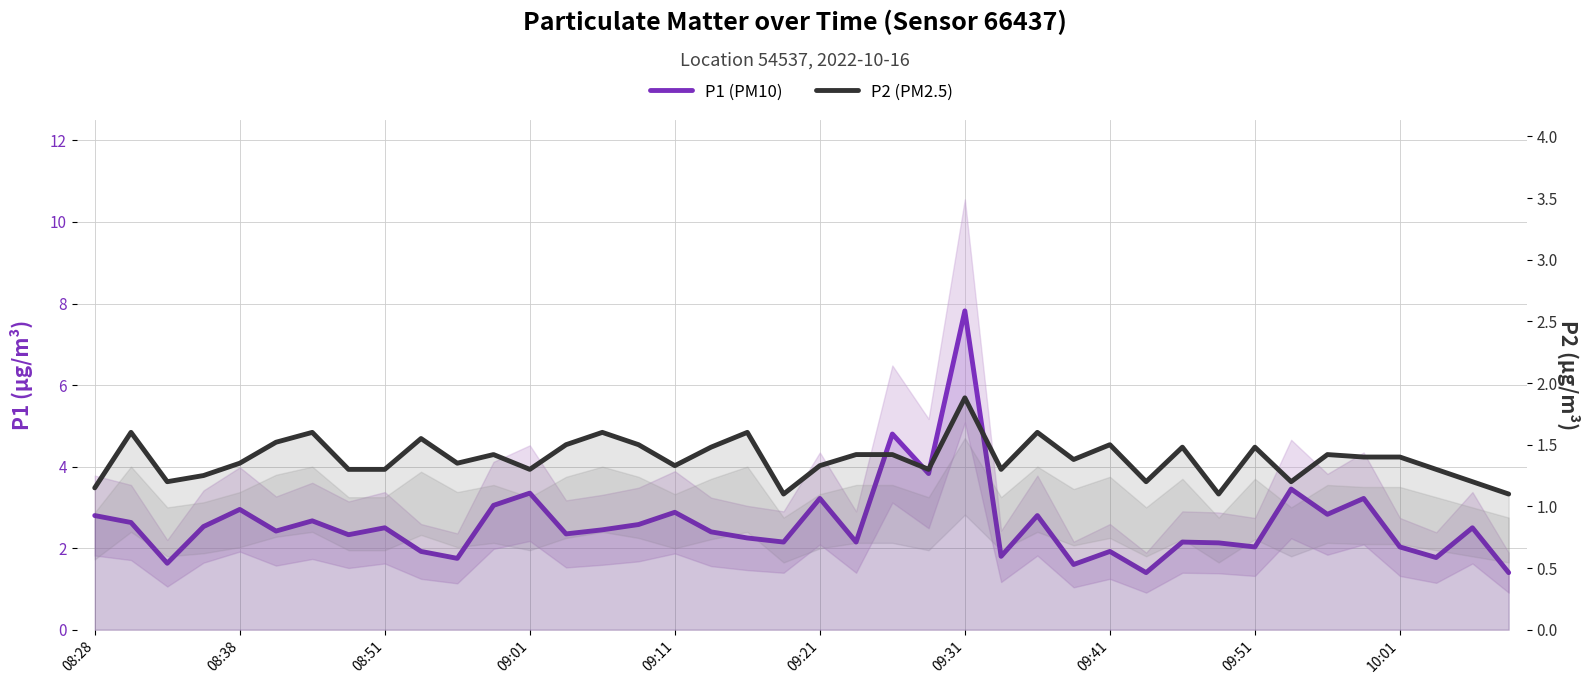

The value of P1 (PM10) at 08:38 is 0.7. True or false?

False